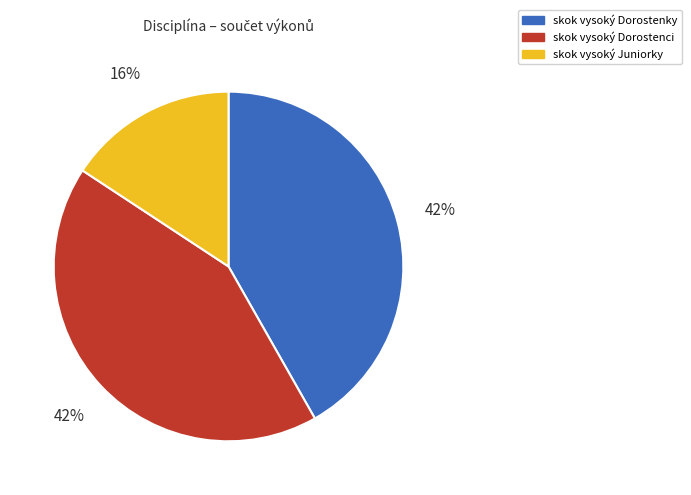

Approximately how many times larger is the value at skok vysoký Dorostenci compared to skok vysoký Dorostenky?

1.0